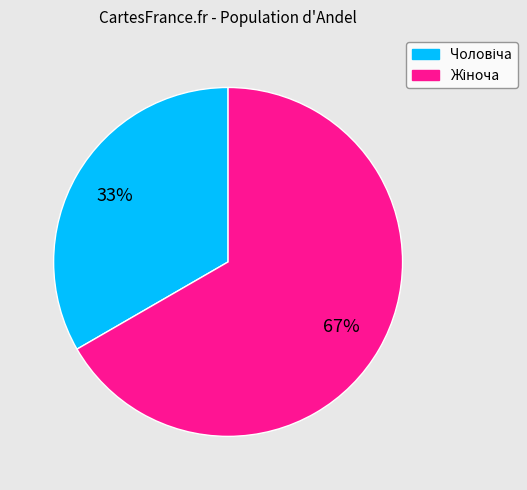

Is there any slice that represents more than half of the pie?

Yes